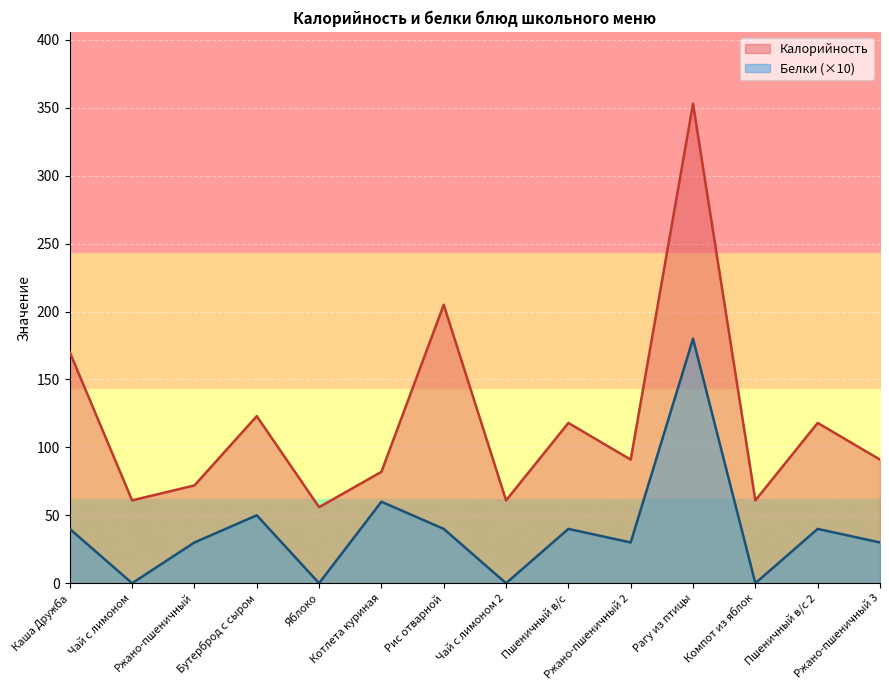

How many lines are shown in the chart?

2